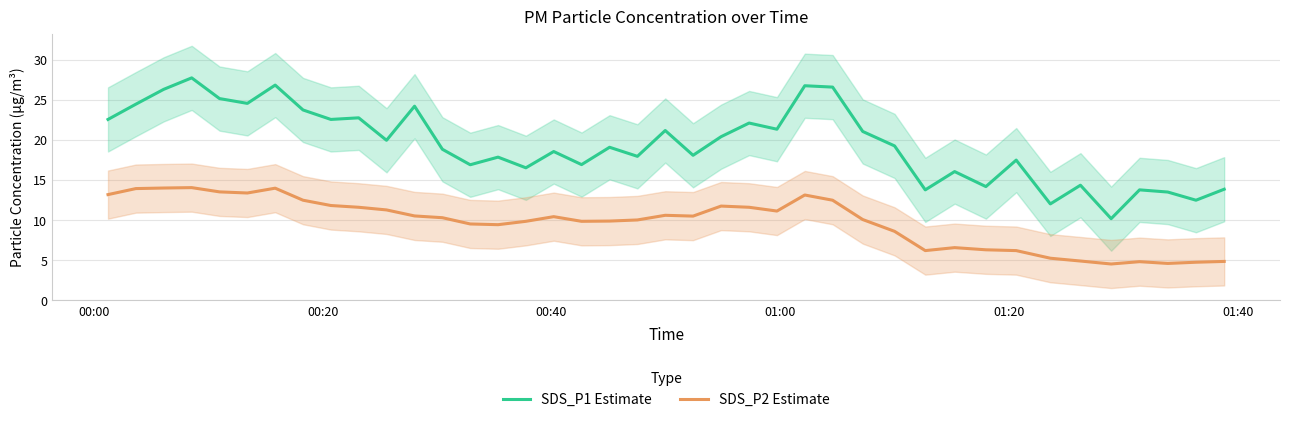

True or false: SDS_P1 Estimate and SDS_P2 Estimate cross at least once.

False